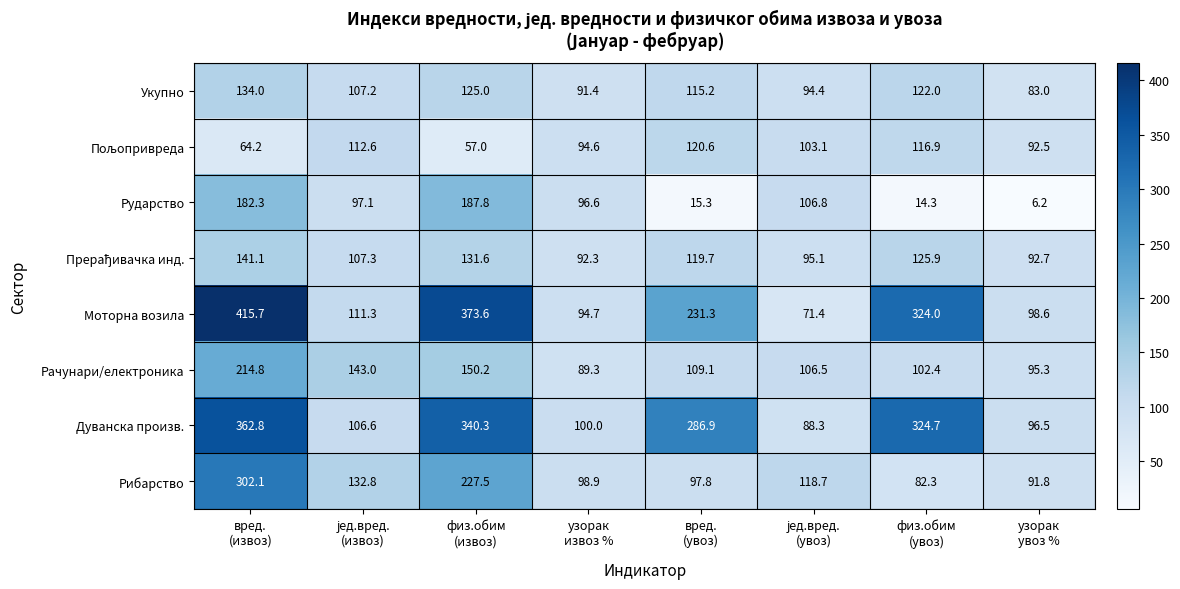

What is the highest value of the Рачунари/електроника series?

214.8